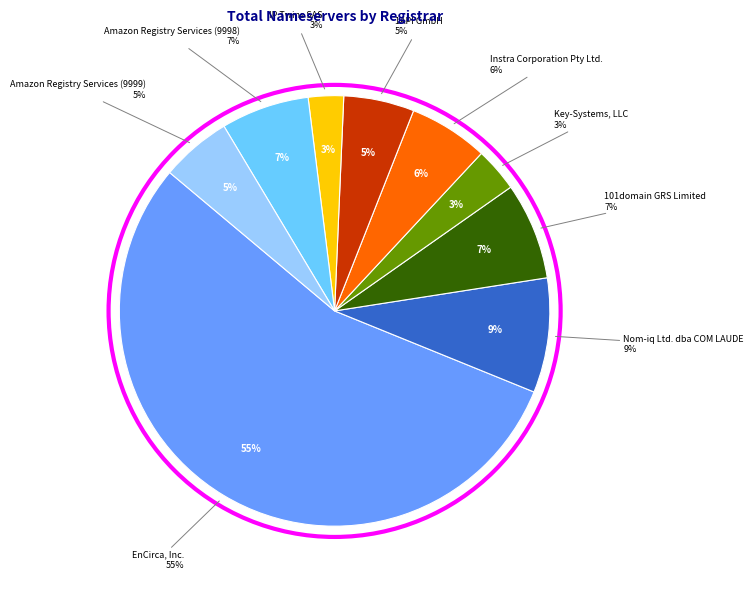

Combined, do Nom-iq Ltd. dba COM LAUDE and IP Twins SAS account for over 50%?

No